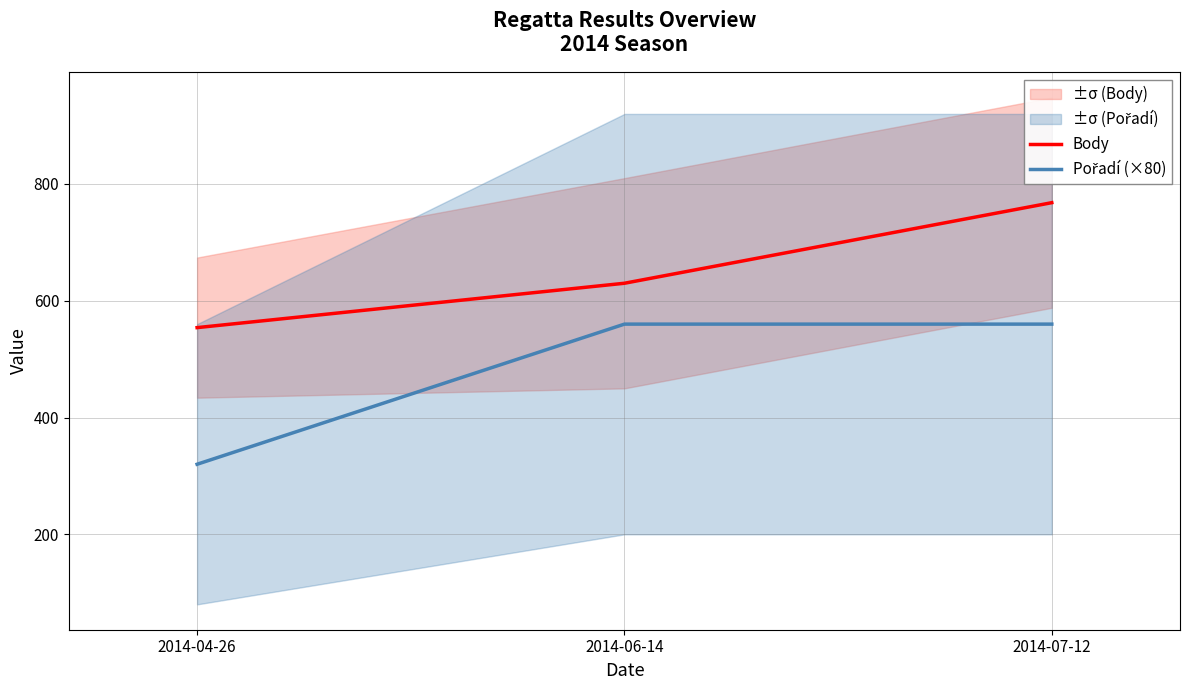

How many lines are shown in the chart?

2